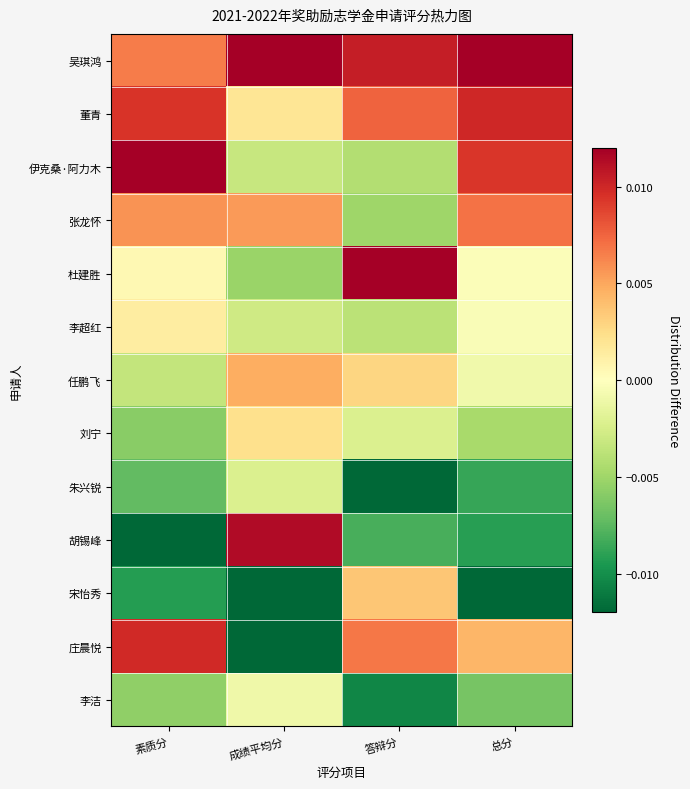

Reading right to left, extract all data points from this chart.

吴琪鸿: 总分=0.0	答辩分=0.0	成绩平均分=0.0	素质分=0.0
董青: 总分=0.0	答辩分=0.0	成绩平均分=0.0	素质分=0.0
伊克桑·阿力木: 总分=0.0	答辩分=-0.0	成绩平均分=-0.0	素质分=0.0
张龙怀: 总分=0.0	答辩分=-0.0	成绩平均分=0.0	素质分=0.0
杜建胜: 总分=-0.0	答辩分=0.0	成绩平均分=-0.0	素质分=0.0
李超红: 总分=-0.0	答辩分=-0.0	成绩平均分=-0.0	素质分=0.0
任鹏飞: 总分=-0.0	答辩分=0.0	成绩平均分=0.0	素质分=-0.0
刘宁: 总分=-0.0	答辩分=-0.0	成绩平均分=0.0	素质分=-0.0
朱兴锐: 总分=-0.0	答辩分=-0.0	成绩平均分=-0.0	素质分=-0.0
胡锡峰: 总分=-0.0	答辩分=-0.0	成绩平均分=0.0	素质分=-0.0
宋怡秀: 总分=-0.0	答辩分=0.0	成绩平均分=-0.0	素质分=-0.0
庄晨悦: 总分=0.0	答辩分=0.0	成绩平均分=-0.0	素质分=0.0
李洁: 总分=-0.0	答辩分=-0.0	成绩平均分=-0.0	素质分=-0.0